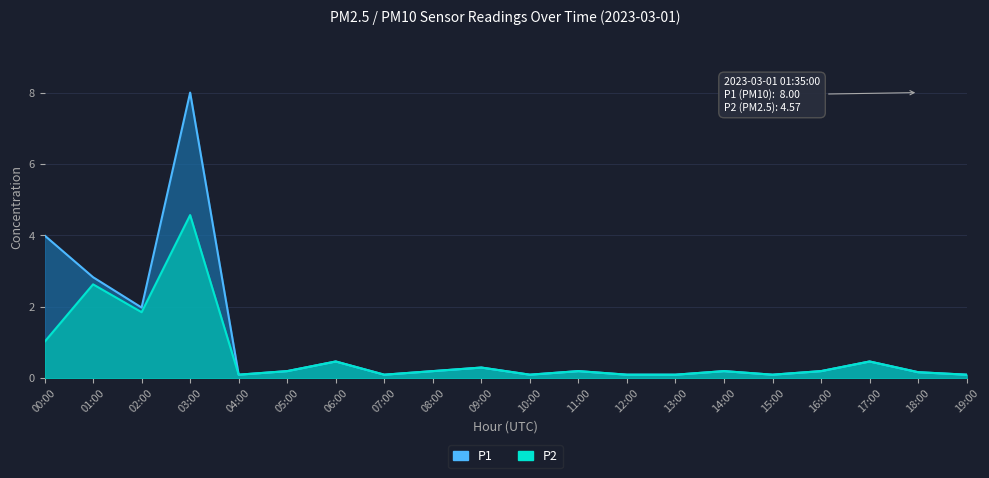

How many lines are shown in the chart?

2